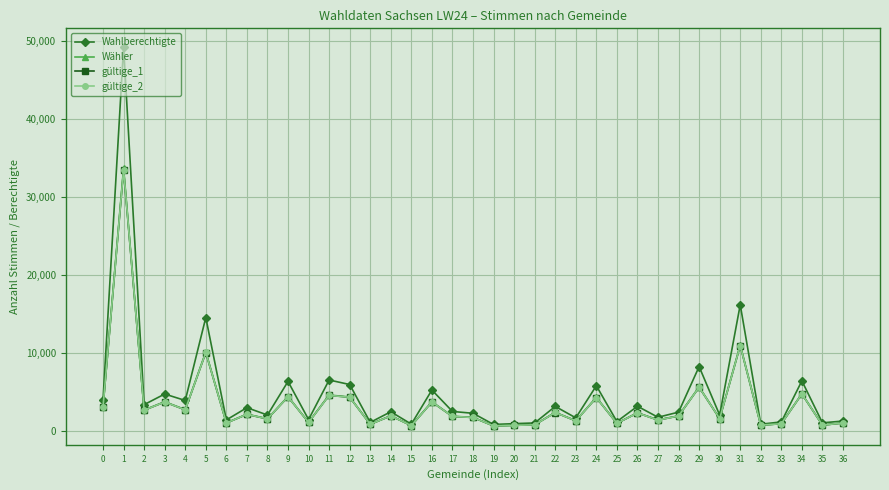

Which series has the largest range (max minus min)?

Wahlberechtigte